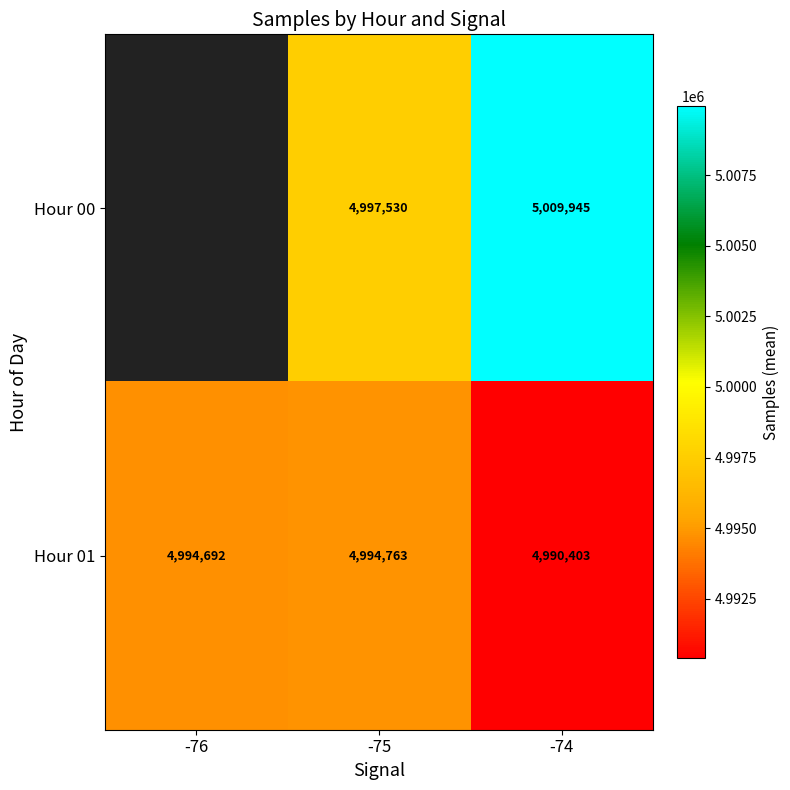

Is the value of Hour 00 at -74 greater than the value of Hour 01 at -74?

Yes